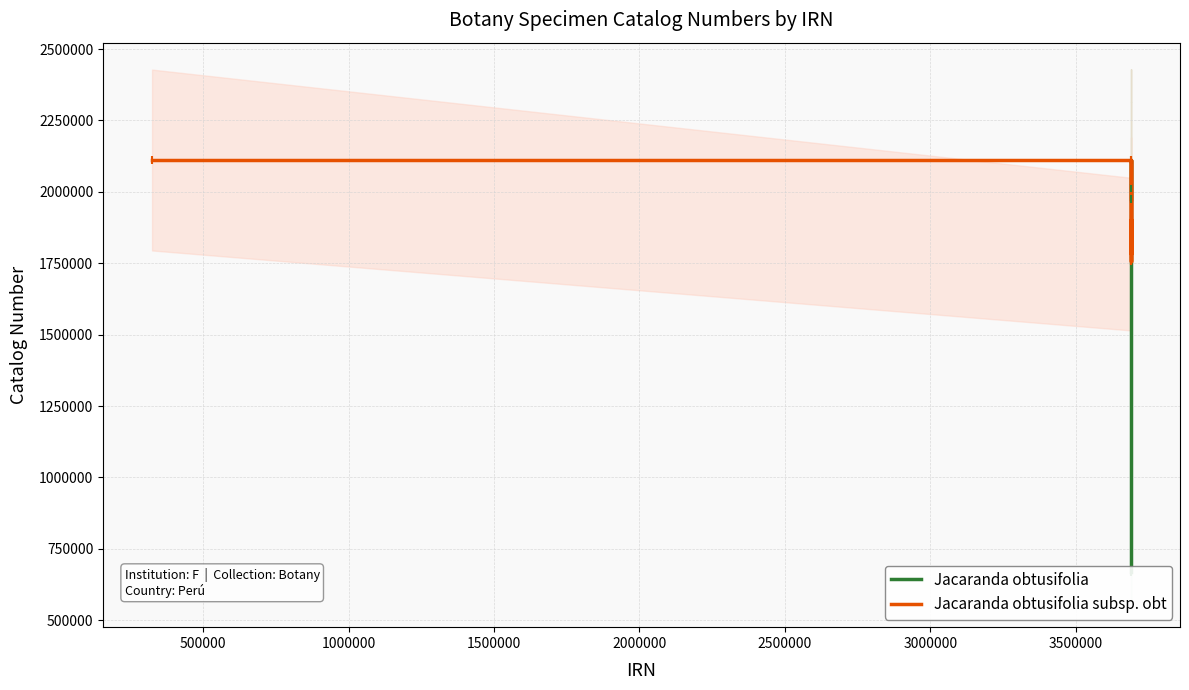

What is the ratio of the value at 2000000 to the value at 1500000?

0.3